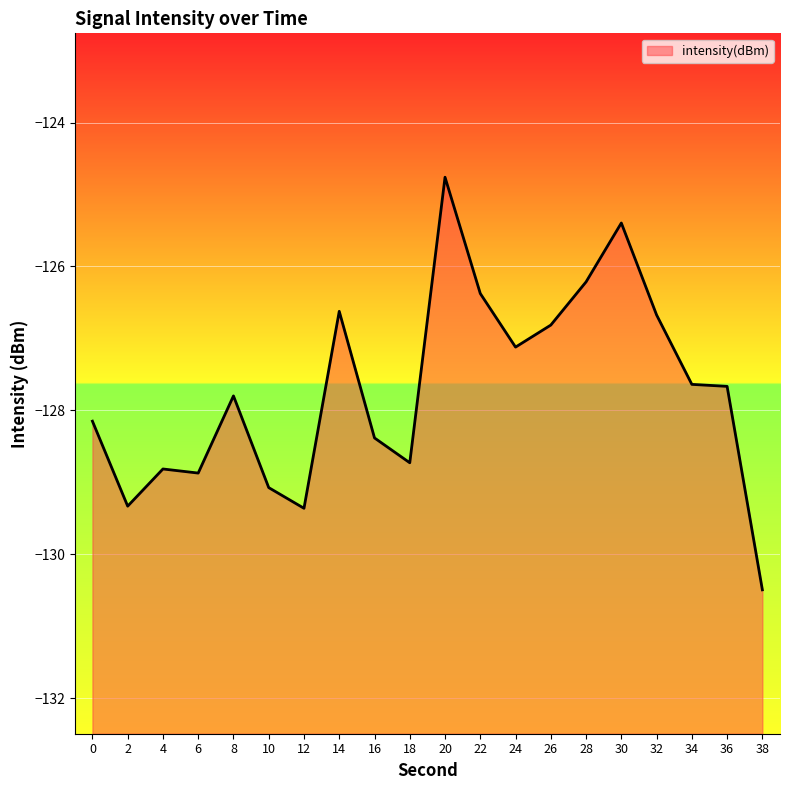

At which label is the value closest to -127?

24